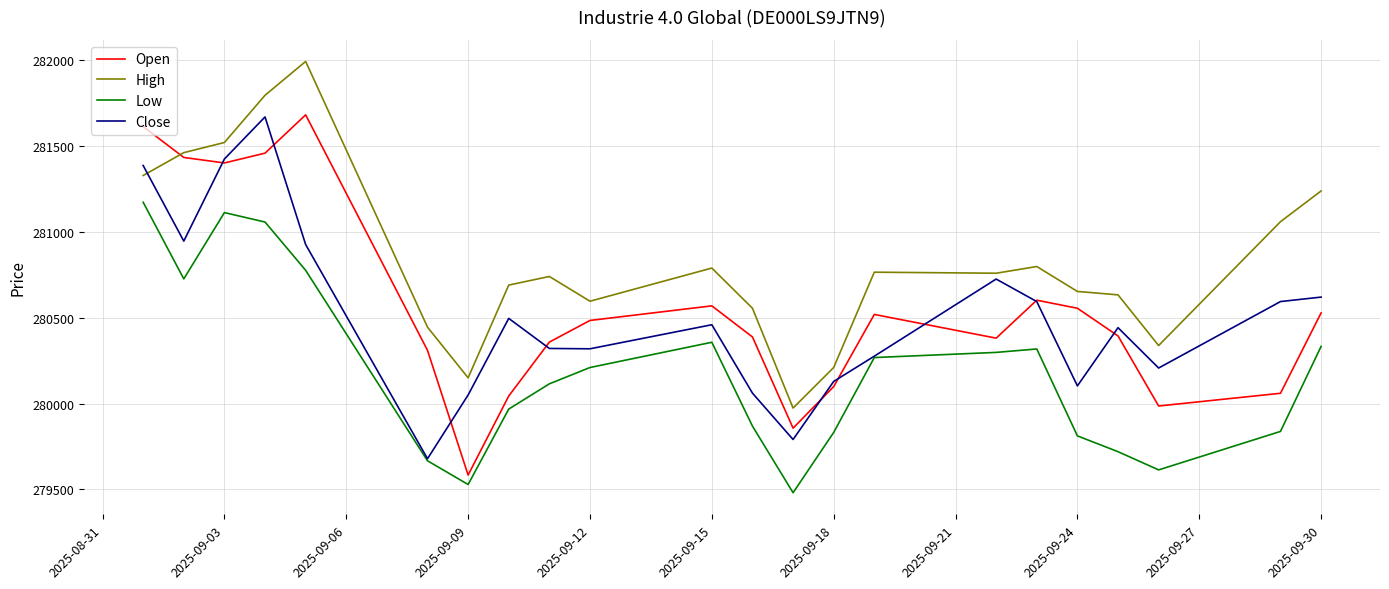

How many lines are shown in the chart?

4